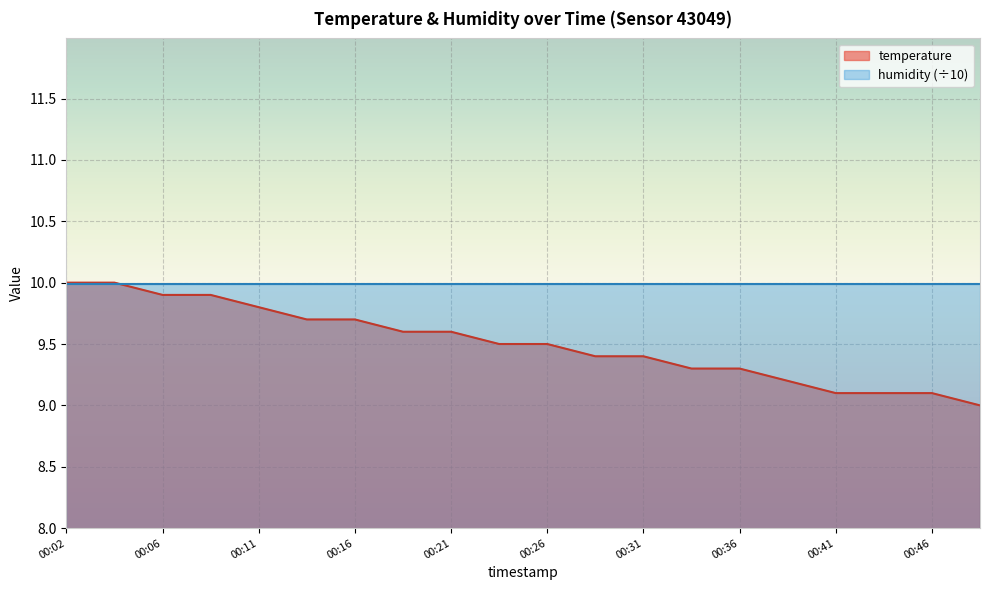

What is the value of the 19th point from the left?

9.1